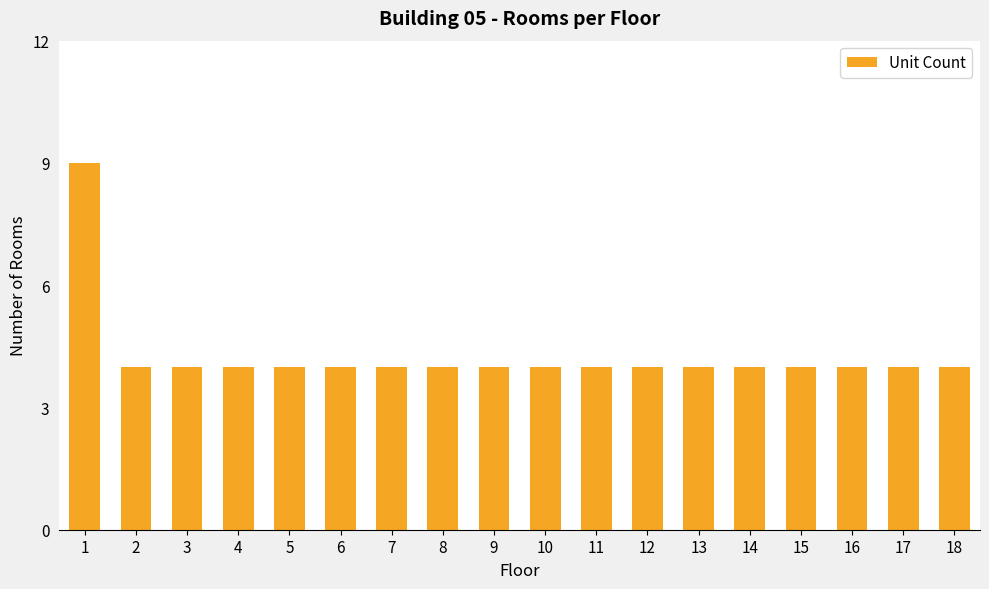

What is the value of the 5th bar from the left?

4